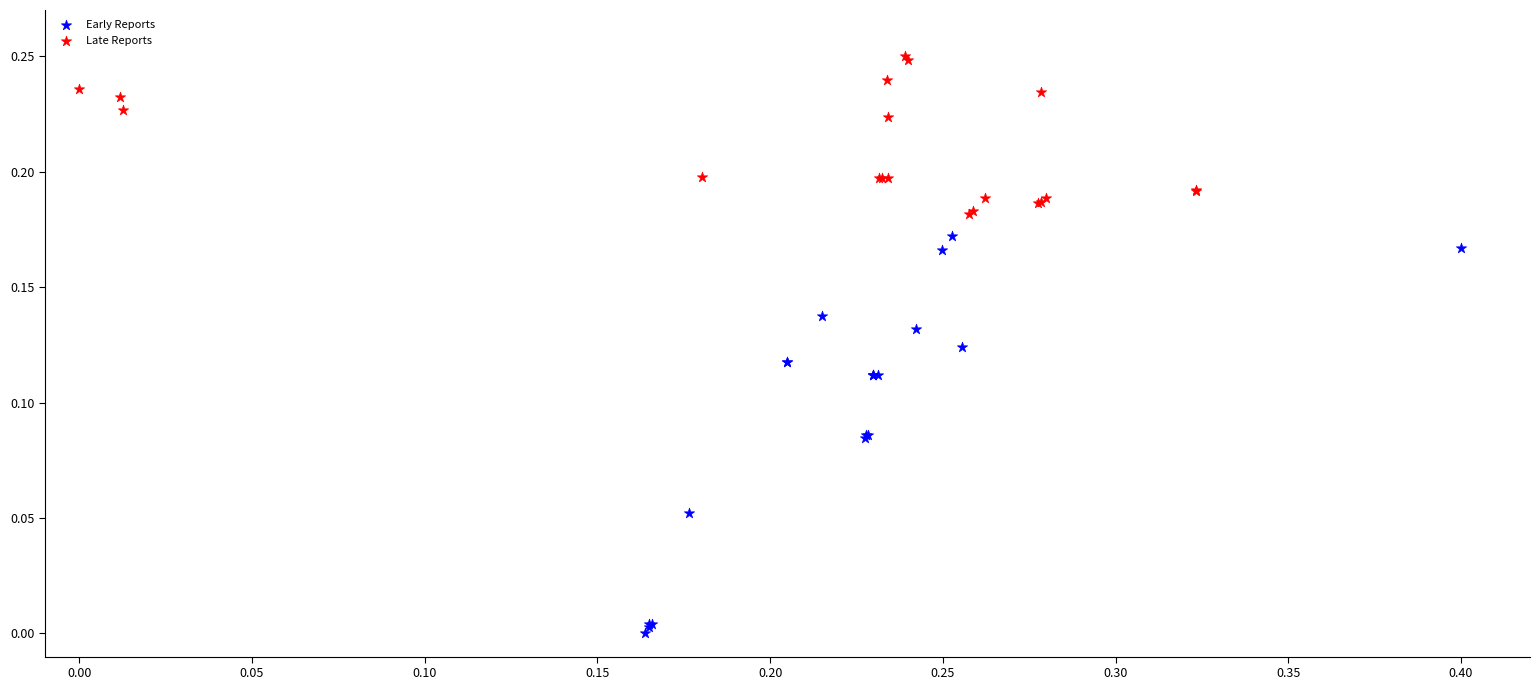

Which series has the largest Y range (max minus min)?

Early Reports